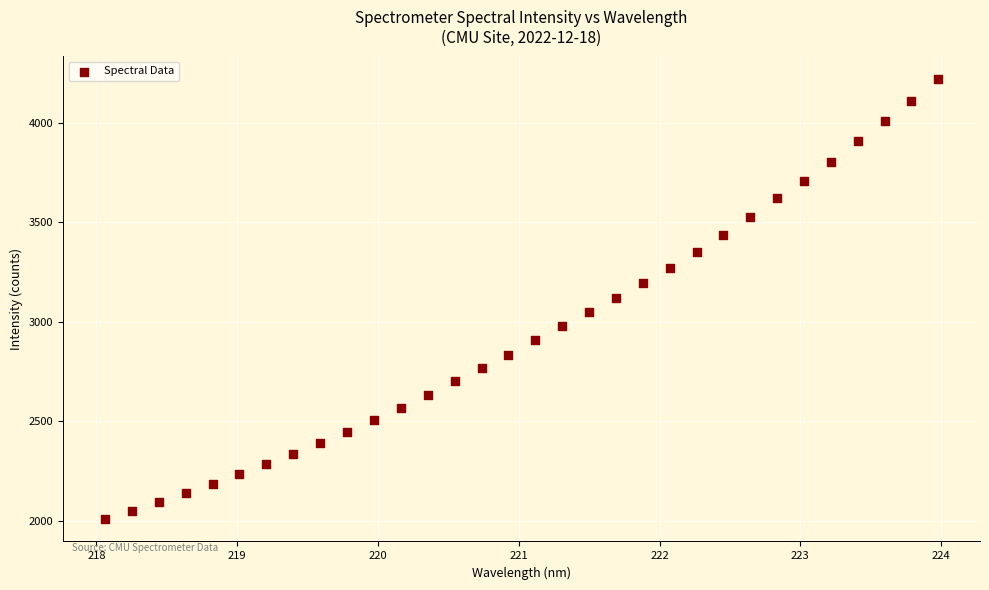

What is the range of X values (max minus min)?

5.9